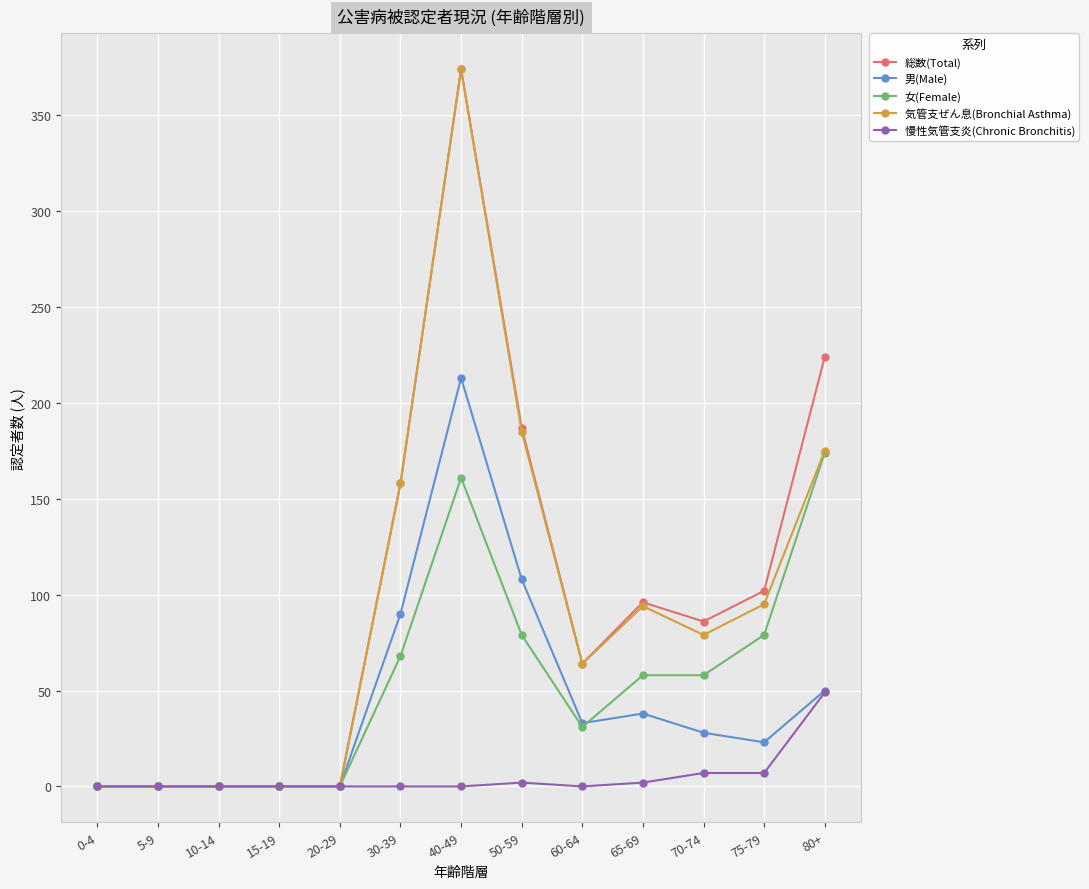

Is it true that 慢性気管支炎(Chronic Bronchitis) equals 27 at 30-39?

False